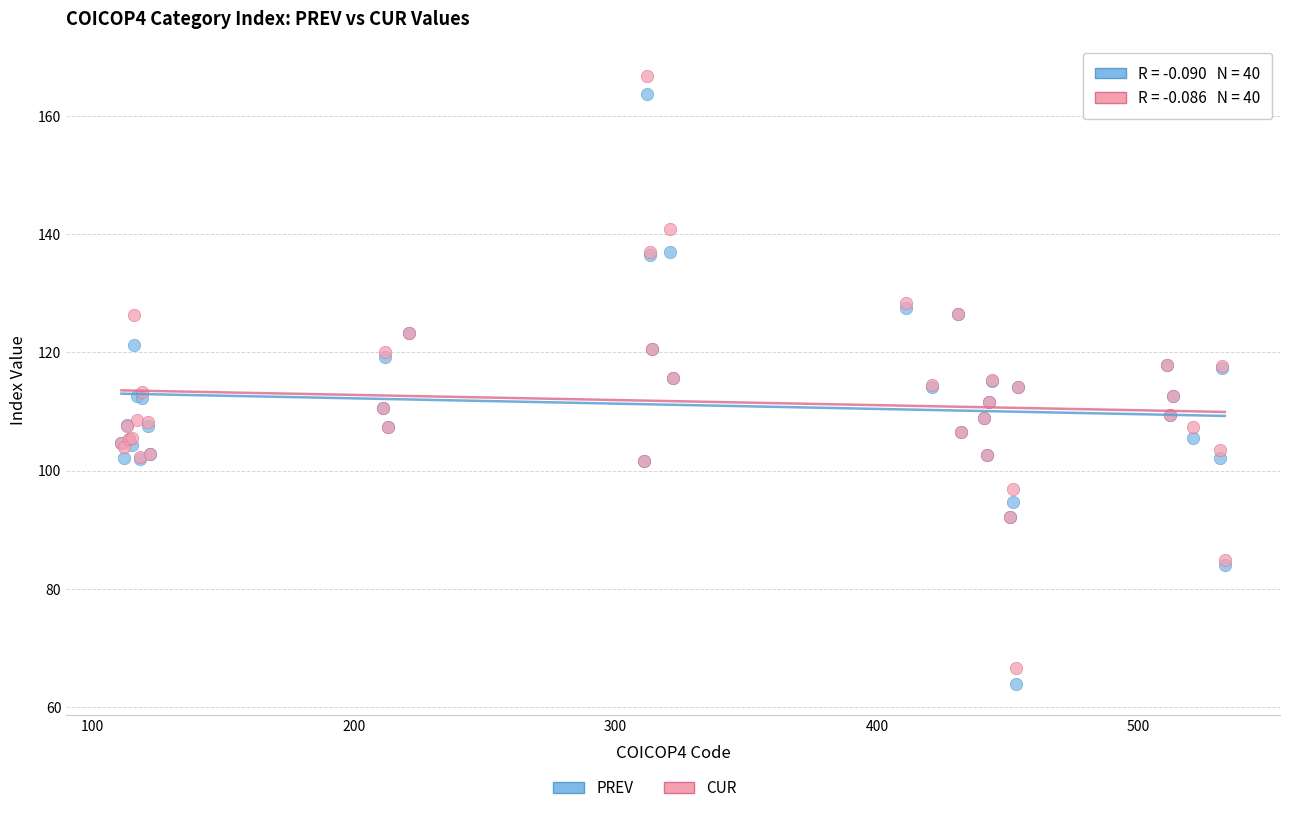

Which series has the largest Y range (max minus min)?

CUR